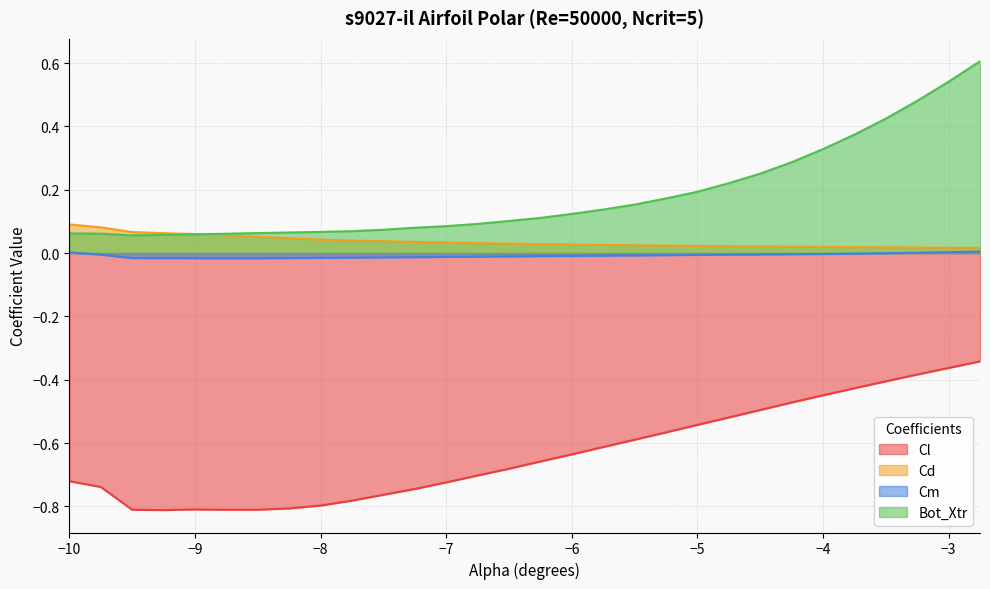

Between -9.75 and -8.5, which series saw the biggest shift?

Cl